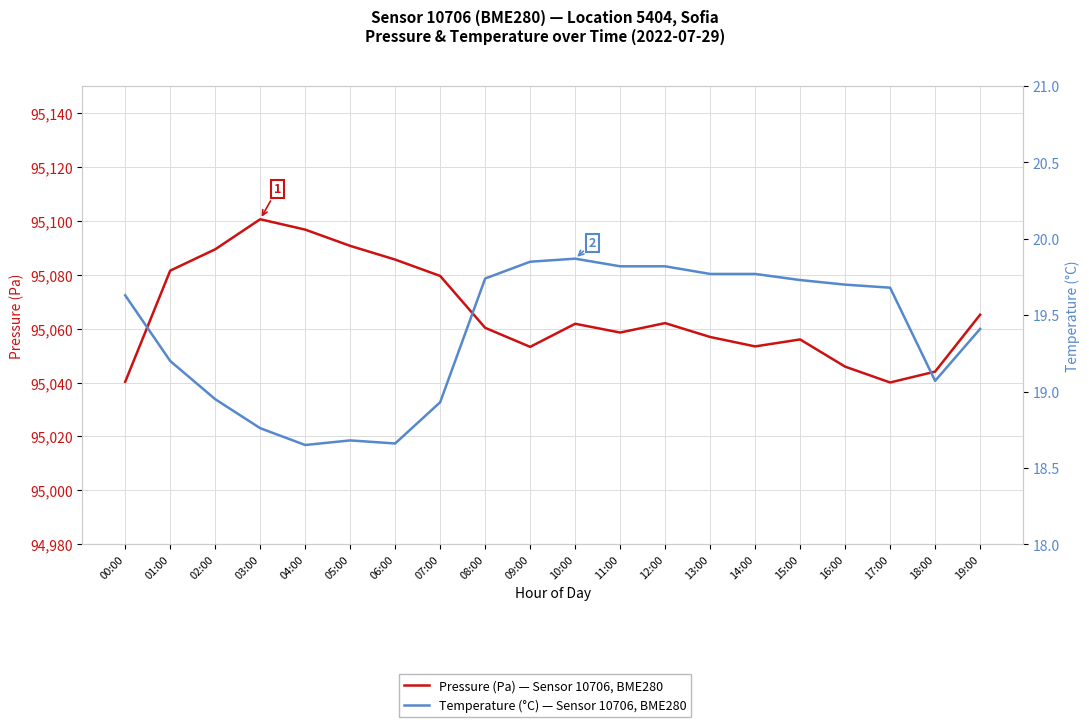

Reading left to right, what are all the values shown in this chart?

Pressure (Pa) — Sensor 10706, BME280: 00:00=95040.3	01:00=95081.5	02:00=95089.4	03:00=95100.6	04:00=95096.8	05:00=95090.7	06:00=95085.6	07:00=95079.6	08:00=95060.3	09:00=95053.2	10:00=95061.8	11:00=95058.6	12:00=95062.1	13:00=95056.9	14:00=95053.4	15:00=95056.0	16:00=95045.9	17:00=95040.0	18:00=95044.1	19:00=95065.2
Temperature (°C) — Sensor 10706, BME280: 00:00=19.6	01:00=19.2	02:00=18.9	03:00=18.8	04:00=18.6	05:00=18.7	06:00=18.7	07:00=18.9	08:00=19.7	09:00=19.9	10:00=19.9	11:00=19.8	12:00=19.8	13:00=19.8	14:00=19.8	15:00=19.7	16:00=19.7	17:00=19.7	18:00=19.1	19:00=19.4